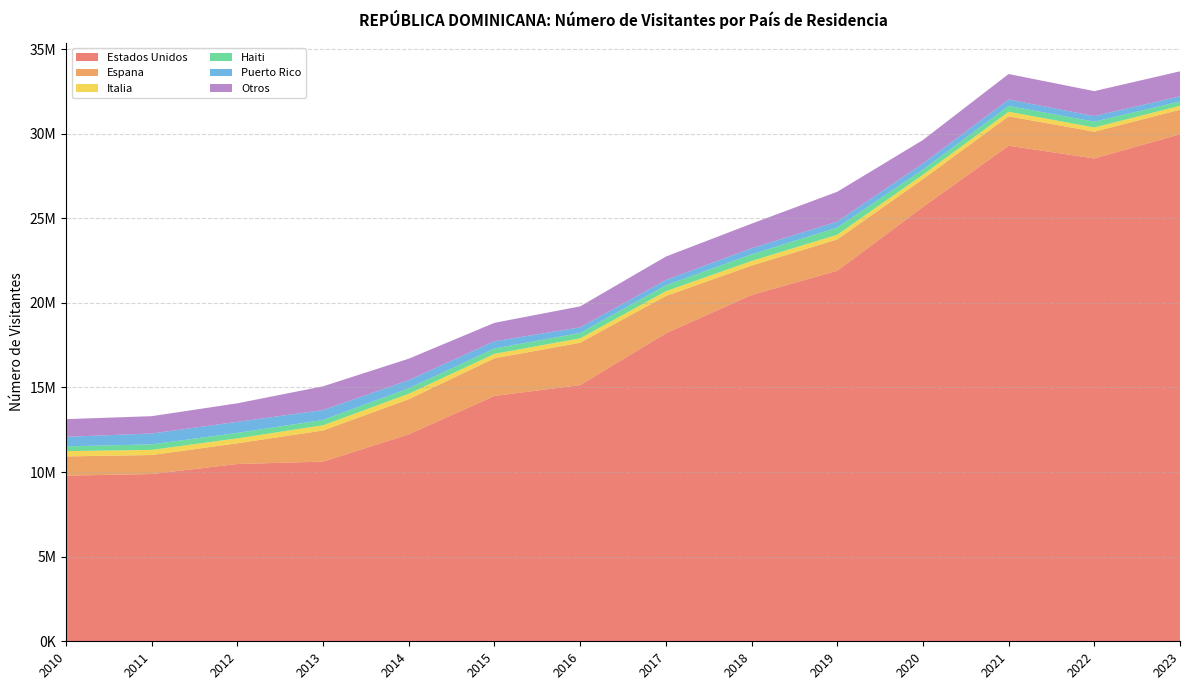

Reading left to right, extract all data points from this chart.

Estados Unidos: 2010=9790684	2011=9886064	2012=10477067	2013=10619710	2014=12233723	2015=14502245	2016=15142141	2017=18203876	2018=20468645	2019=21899462	2020=25669776	2021=29288146	2022=28537997	2023=29965383
Espana: 2010=1135512	2011=1122342	2012=1225956	2013=1839818	2014=2074797	2015=2223308	2016=2504106	2017=2204982	2018=1737076	2019=1851637	2020=1649076	2021=1737745	2022=1581174	2023=1451530
Italia: 2010=312594	2011=303869	2012=291743	2013=309980	2014=322764	2015=265434	2016=259629	2017=282360	2018=273847	2019=277538	2020=257362	2021=271809	2022=249059	2023=233245
Haiti: 2010=279091	2011=326224	2012=322372	2013=312991	2014=320426	2015=315569	2016=315803	2017=346803	2018=387361	2019=427969	2020=298243	2021=340179	2022=343174	2023=251942
Puerto Rico: 2010=565536	2011=641819	2012=651837	2013=583755	2014=484975	2015=428367	2016=330220	2017=315508	2018=361601	2019=346284	2020=367653	2021=381336	2022=330458	2023=307107
Otros: 2010=1046146	2011=1024518	2012=1097412	2013=1403705	2014=1267216	2015=1087491	2016=1243687	2017=1384596	2018=1453142	2019=1765096	2020=1385863	2021=1508910	2022=1474366	2023=1477598